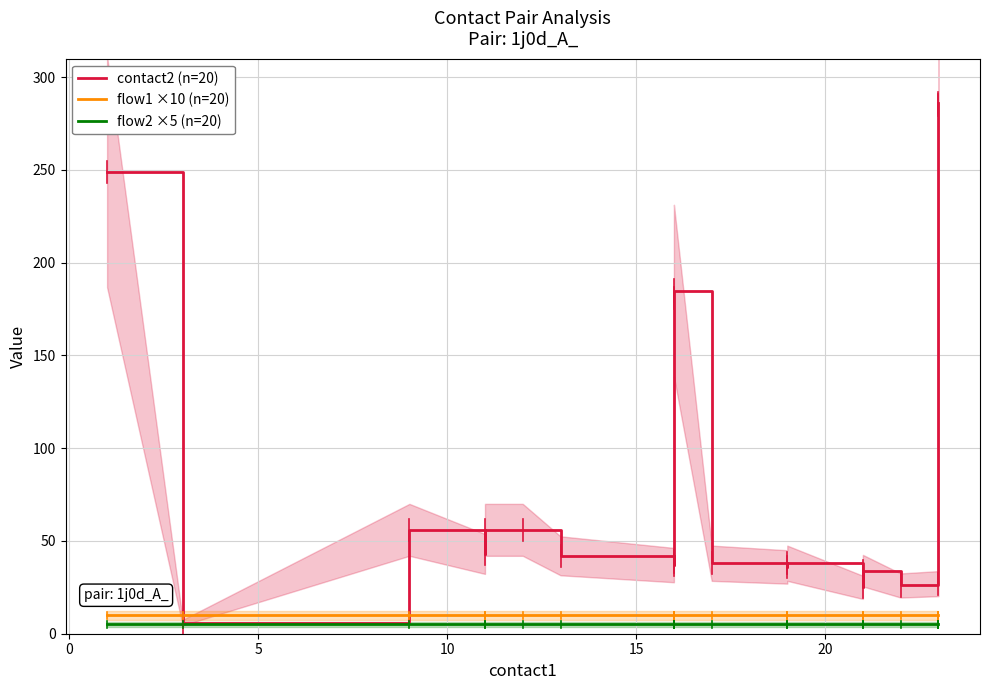

How many lines are shown in the chart?

3